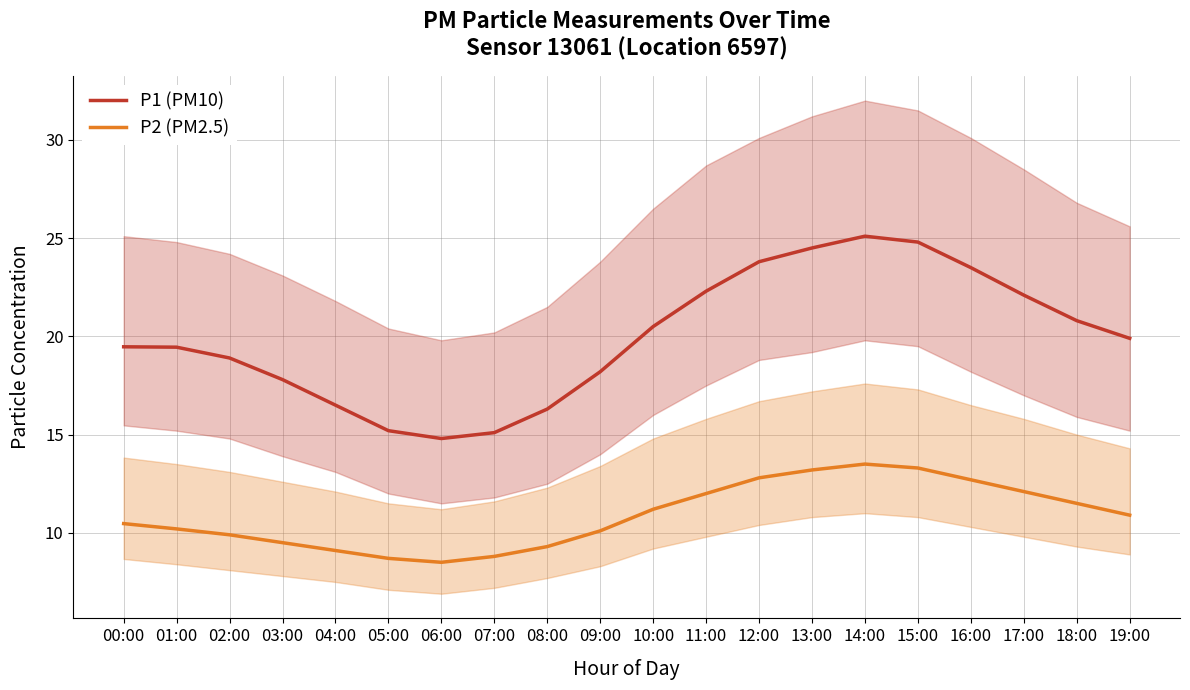

Reading left to right, list all the values displayed in this chart.

P1 (PM10): 19.5	19.4	18.9	17.8	16.5	15.2	14.8	15.1	16.3	18.2	20.5	22.3	23.8	24.5	25.1	24.8	23.5	22.1	20.8	19.9
P2 (PM2.5): 10.5	10.2	9.9	9.5	9.1	8.7	8.5	8.8	9.3	10.1	11.2	12.0	12.8	13.2	13.5	13.3	12.7	12.1	11.5	10.9